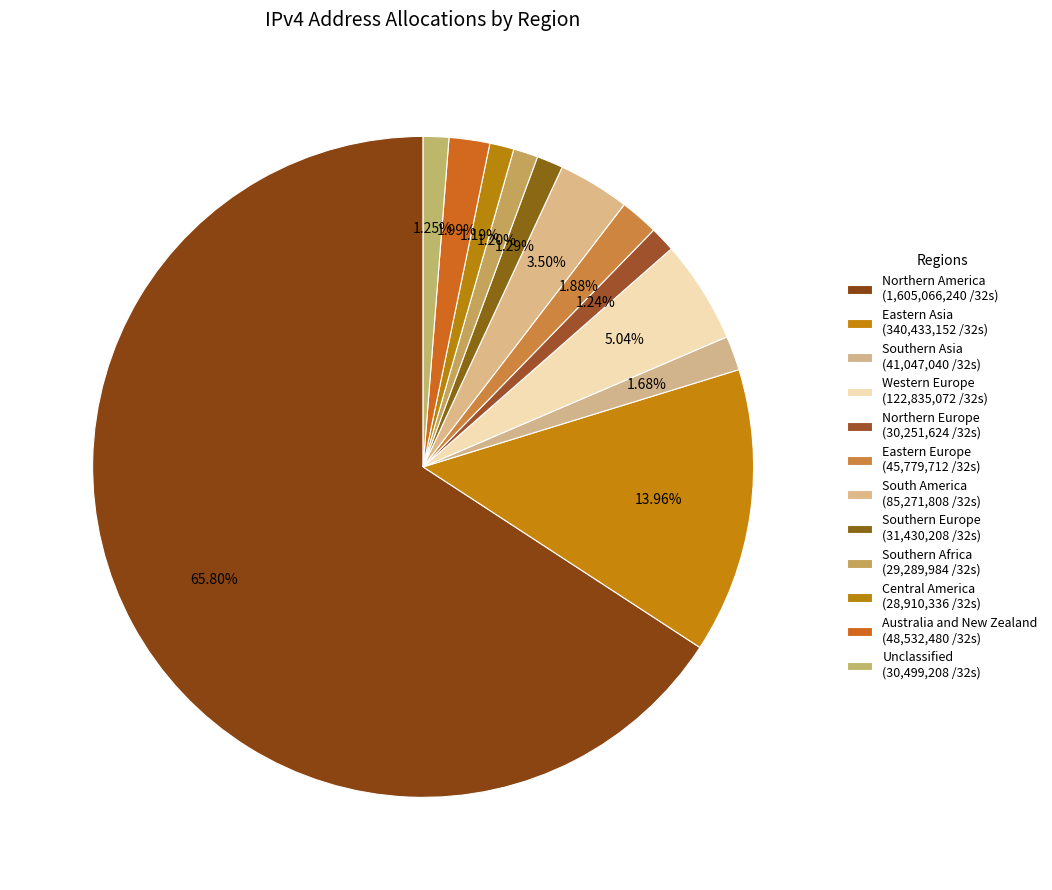

How many segments does this pie chart have?

12